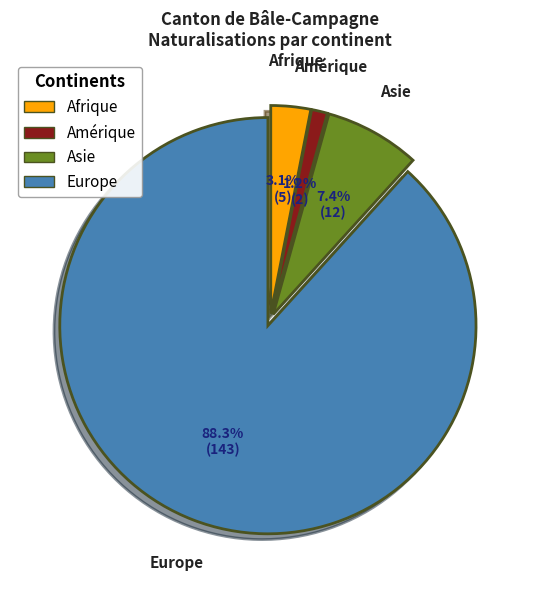

To the nearest percent, what portion does Asie represent?

7%